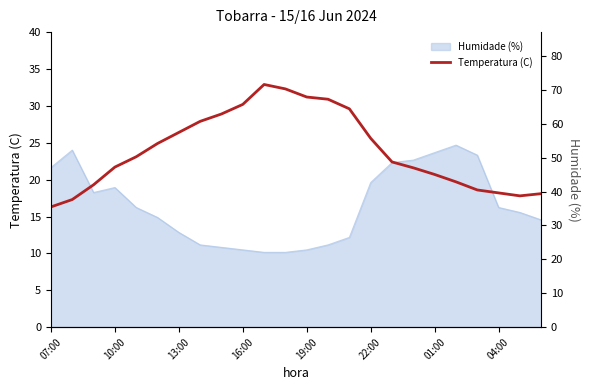

What is the greatest value displayed?

32.9